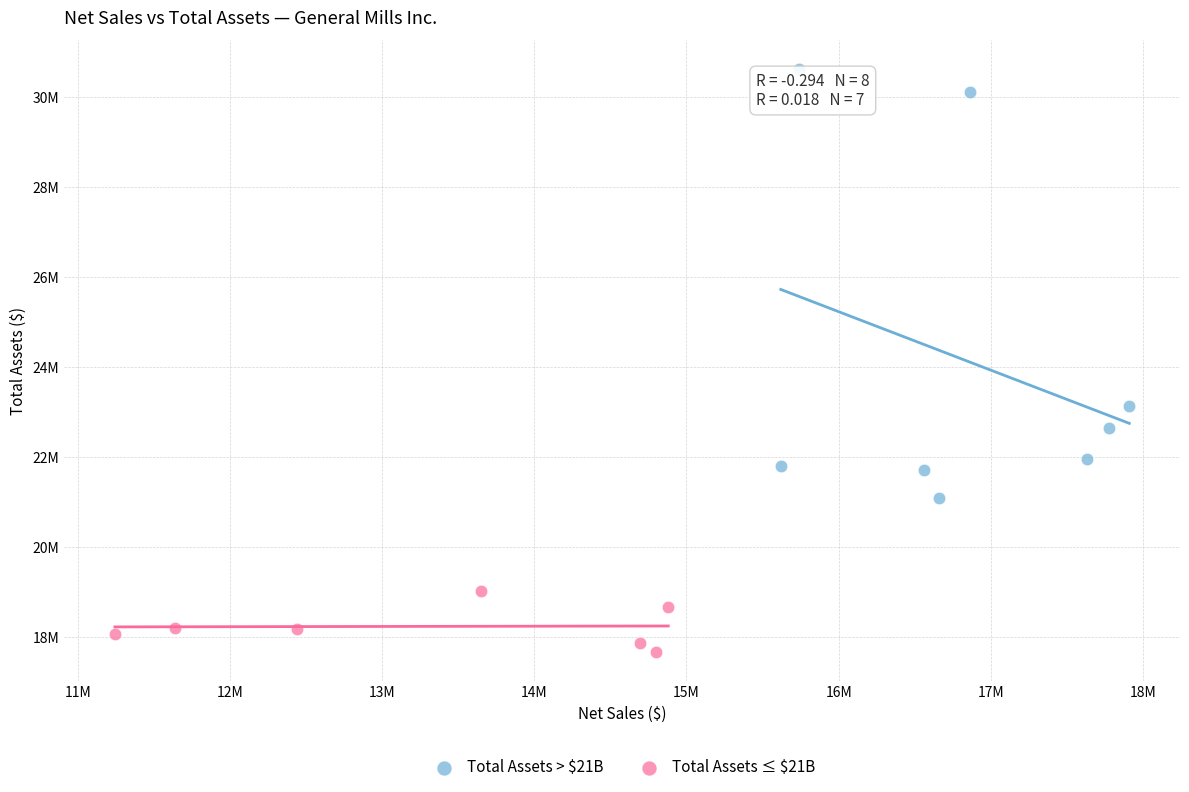

Which series contains the lowest Y value?

Total Assets ≤ $21B